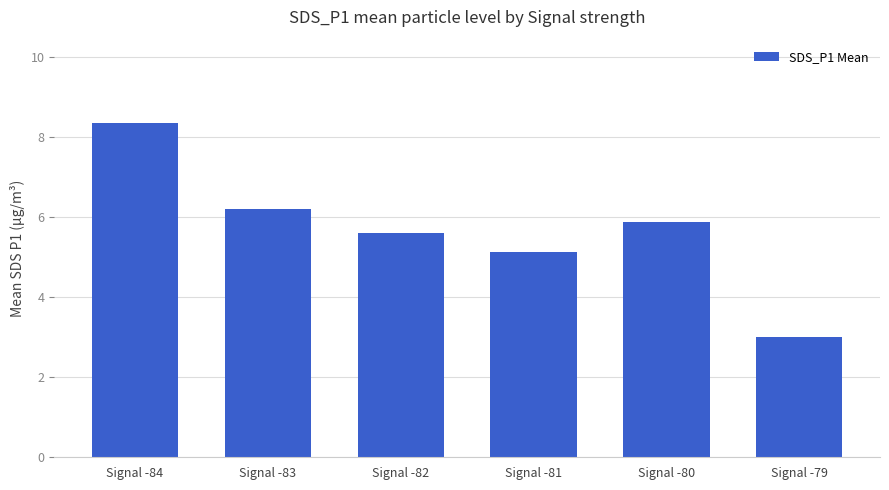

True or false: the data shows 5.6 at Signal -82.

True